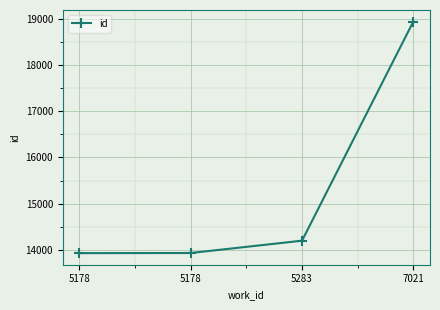

How many lines are shown in the chart?

1